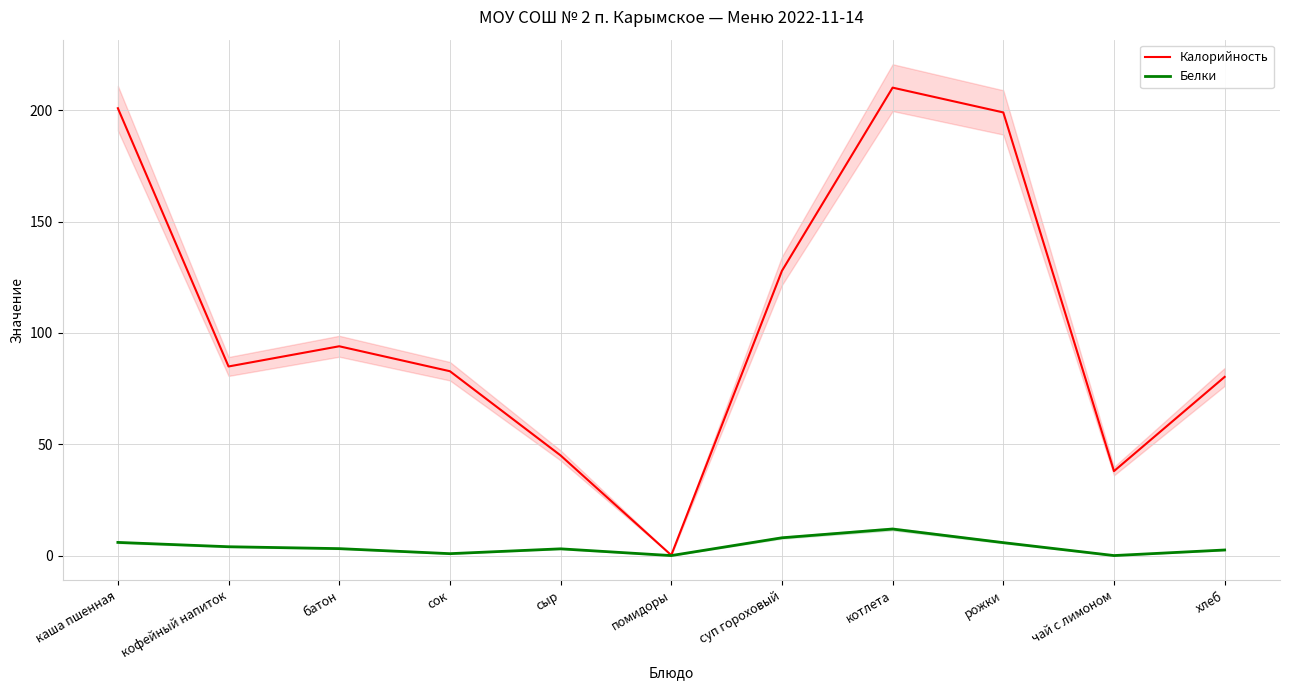

At how many categories does at least one series exceed 84?

6